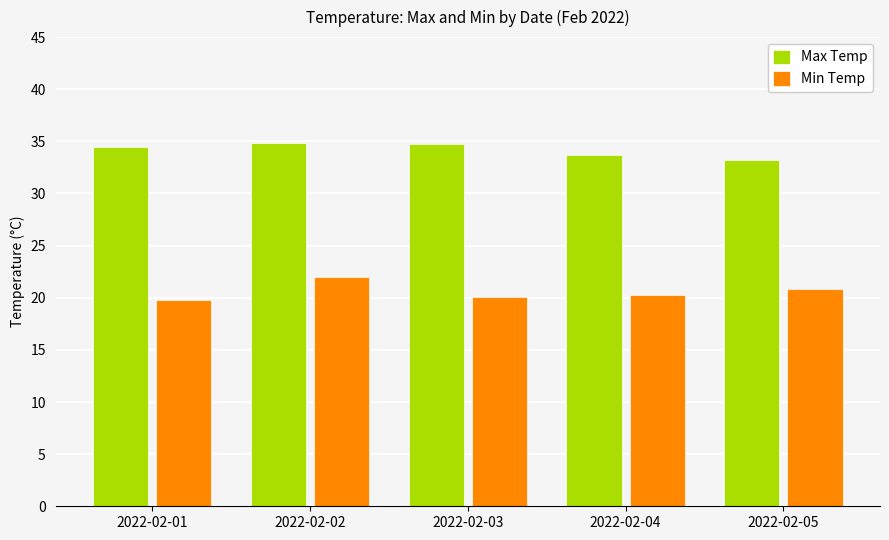

Which category has the highest value in the Min Temp series?

2022-02-02